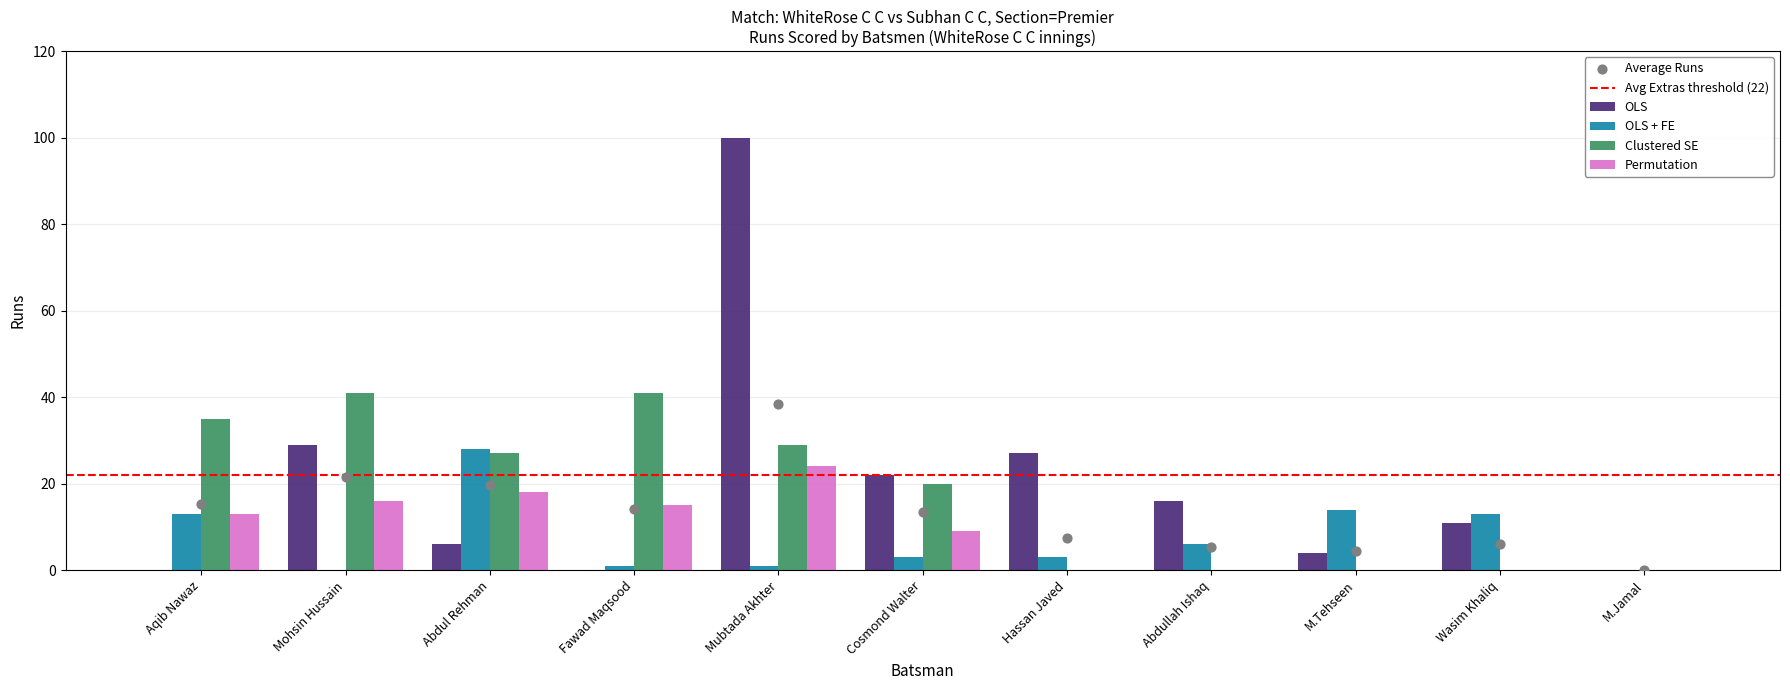

At which category is the sum across all series the highest?

Mubtada Akhter